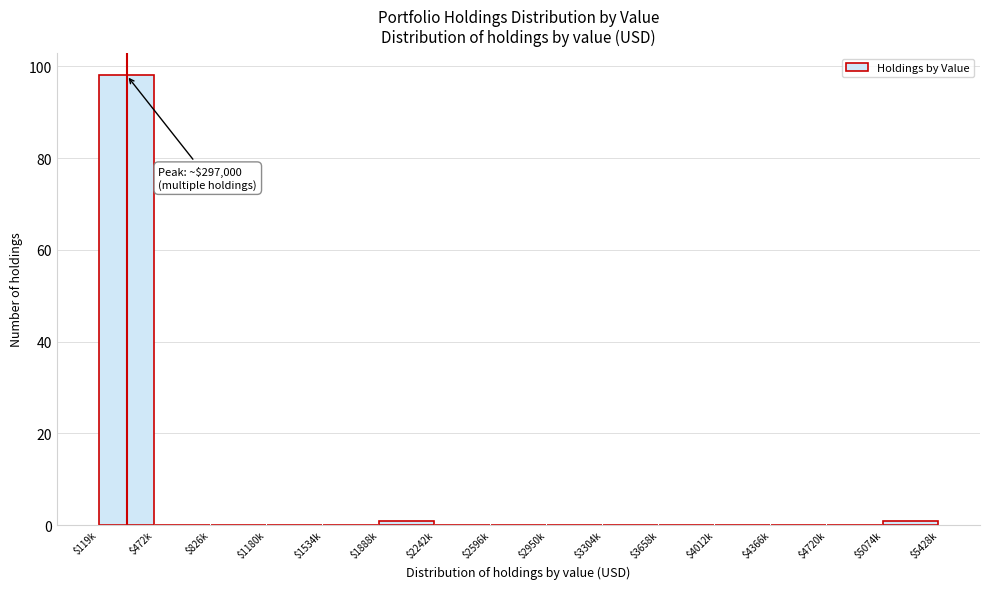

What is the sum of all values?

100